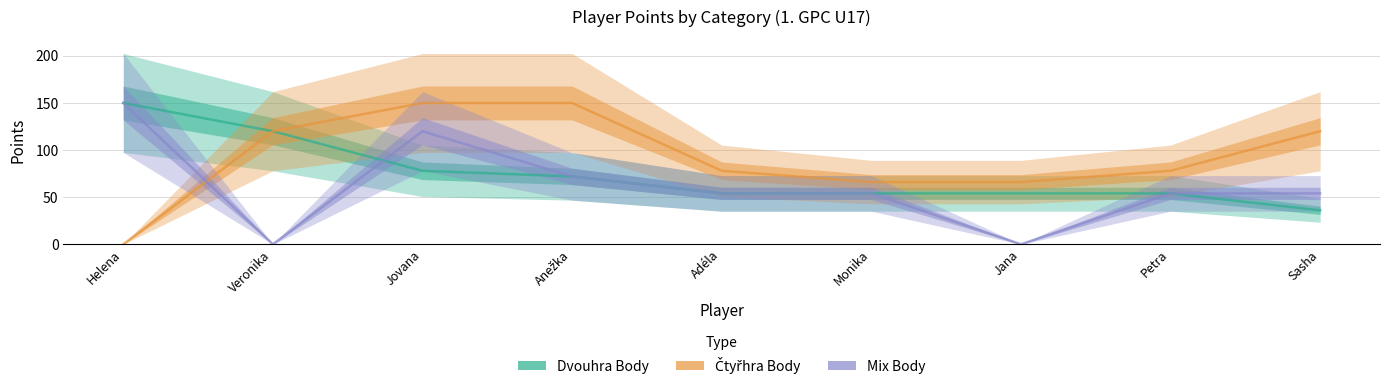

True or false: Čtyřhra Body has more than 2 points higher than both neighbors.

False